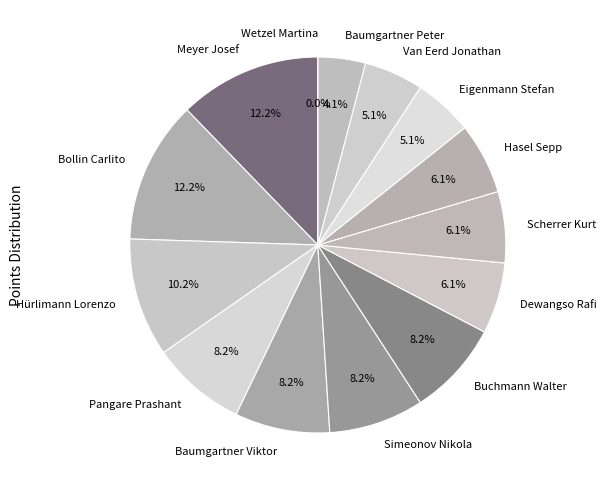

Which slice is the largest?

Meyer Josef